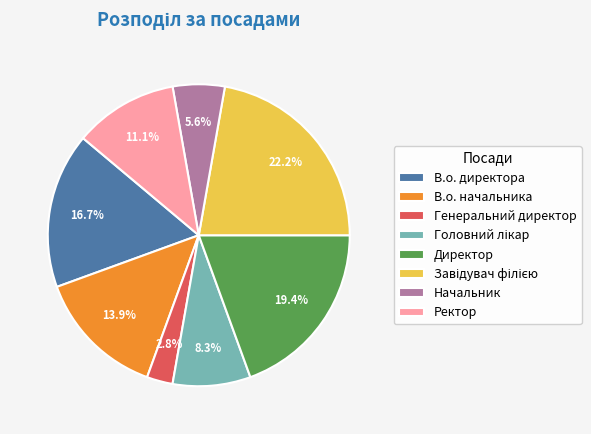

How many segments does this pie chart have?

8